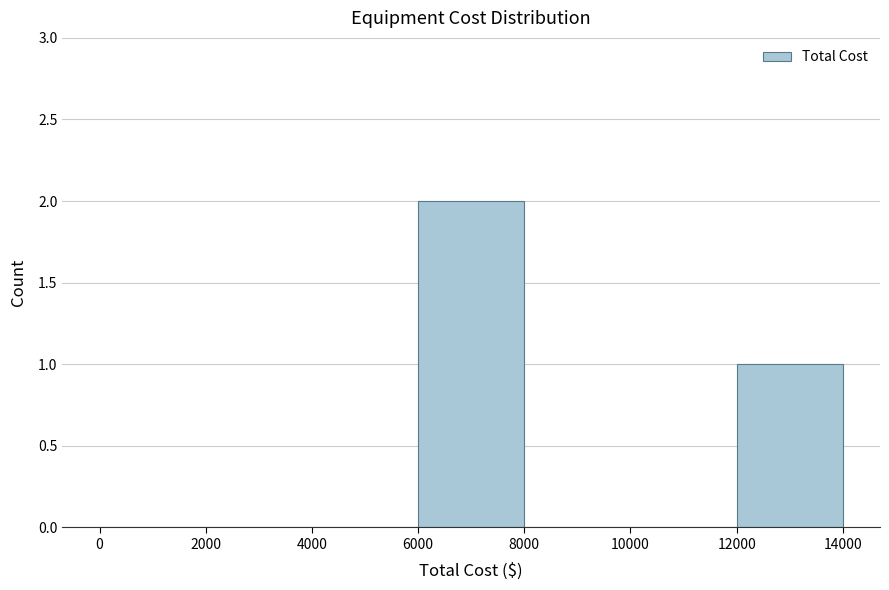

How tall is the bar that spans 12000 to 14000 on the x-axis? The values are not printed on the chart, so give them approximately, as read against the axis.

1